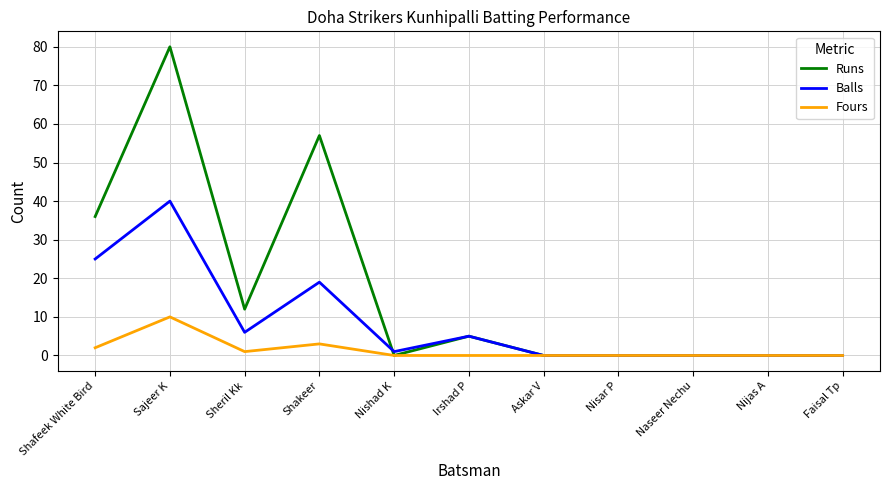

What value does the Runs series have at Shakeer, to the nearest 10?

60